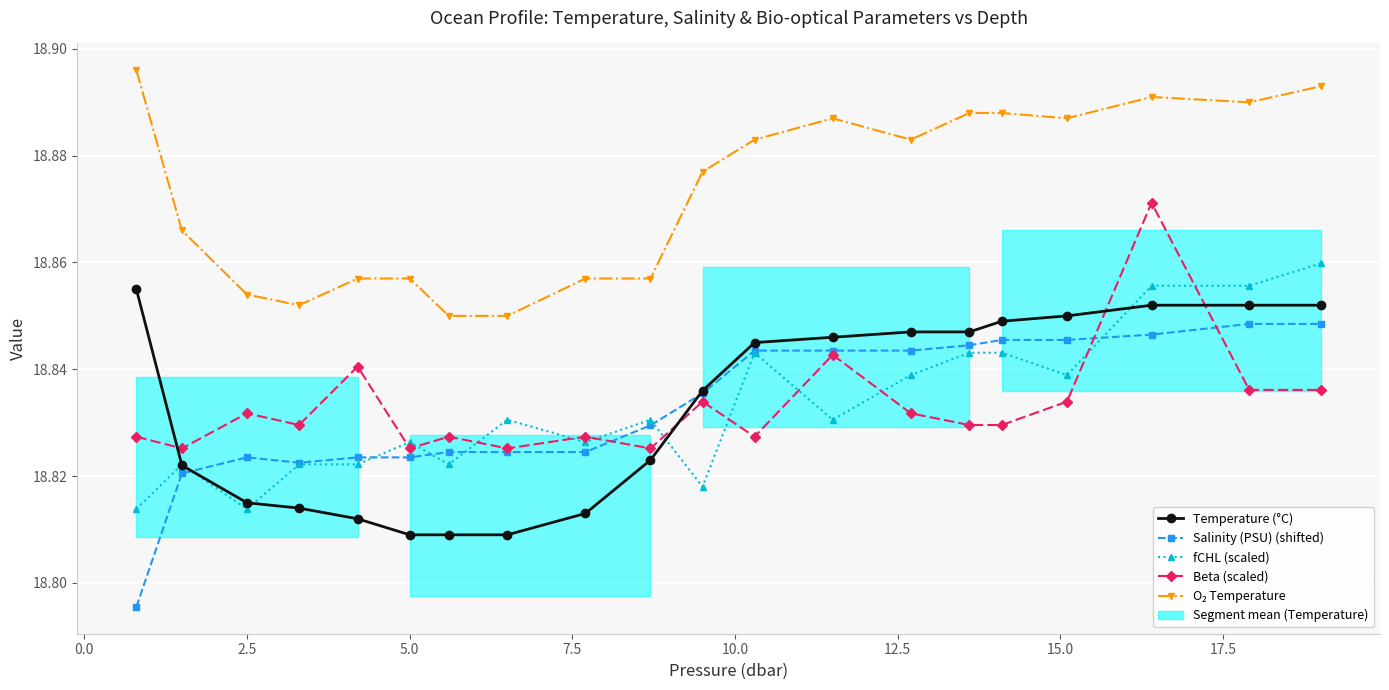

What is the value of the O₂ Temperature point at the 6th from the left?

18.9